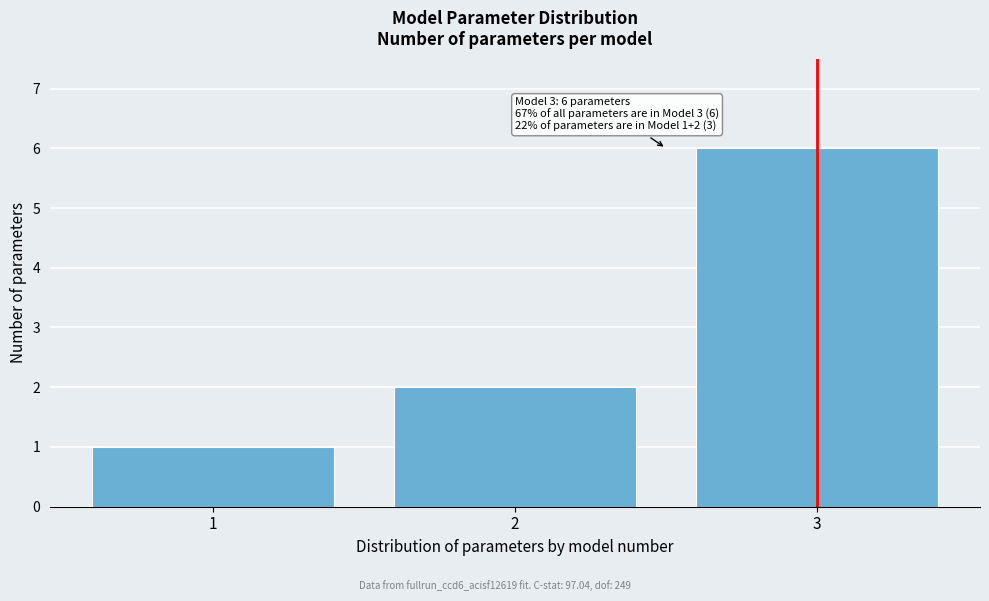

Which range on the x-axis has the tallest bar?

2.5 to 3.5